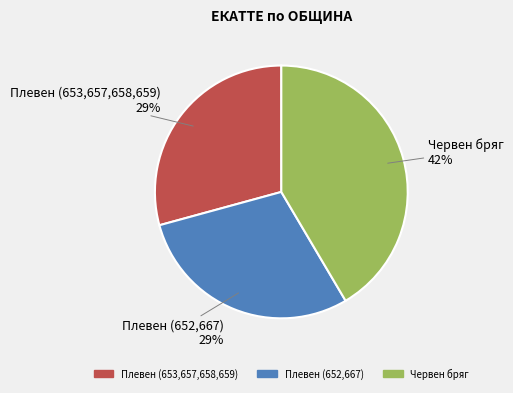

Do Плевен (652,667) and Плевен (653,657,658,659) together represent more than half of the pie?

Yes